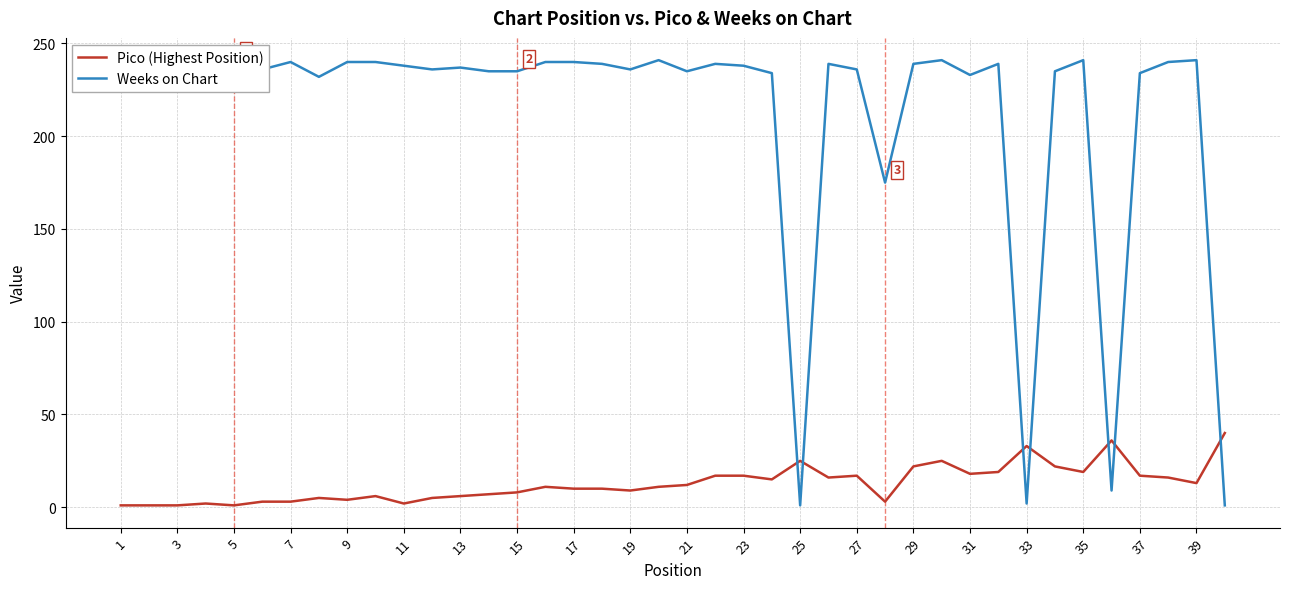

What is the greatest value displayed?

241